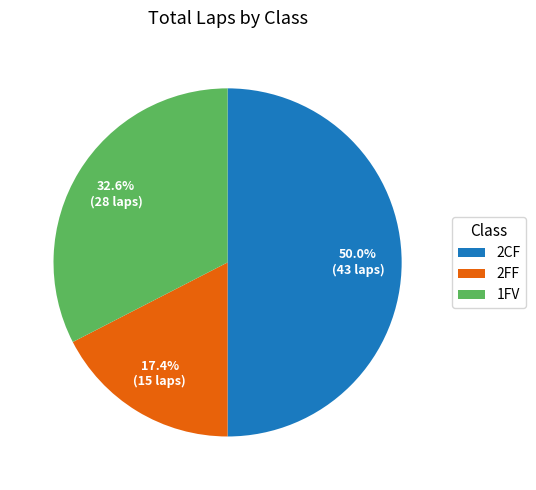

How much of the chart is everything except 1FV?

67.4%